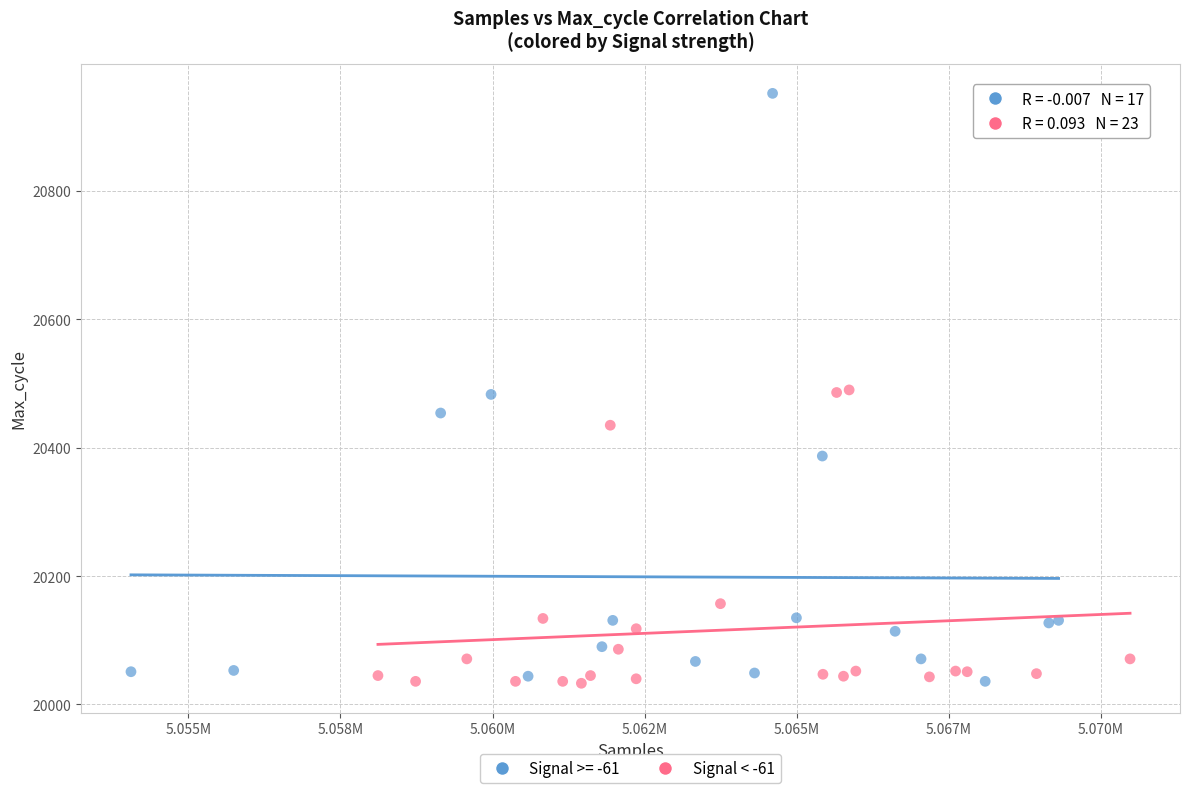

Which series has the widest spread of Y values?

Signal >= -61